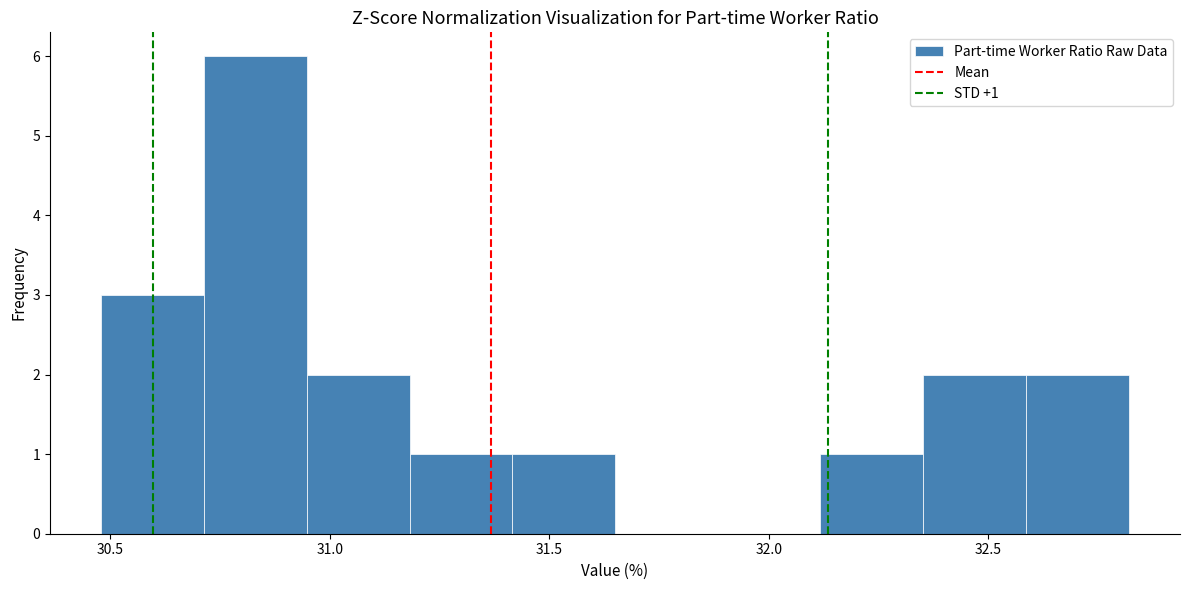

Over which range of the x-axis is the bar tallest?

30.70 to 30.95